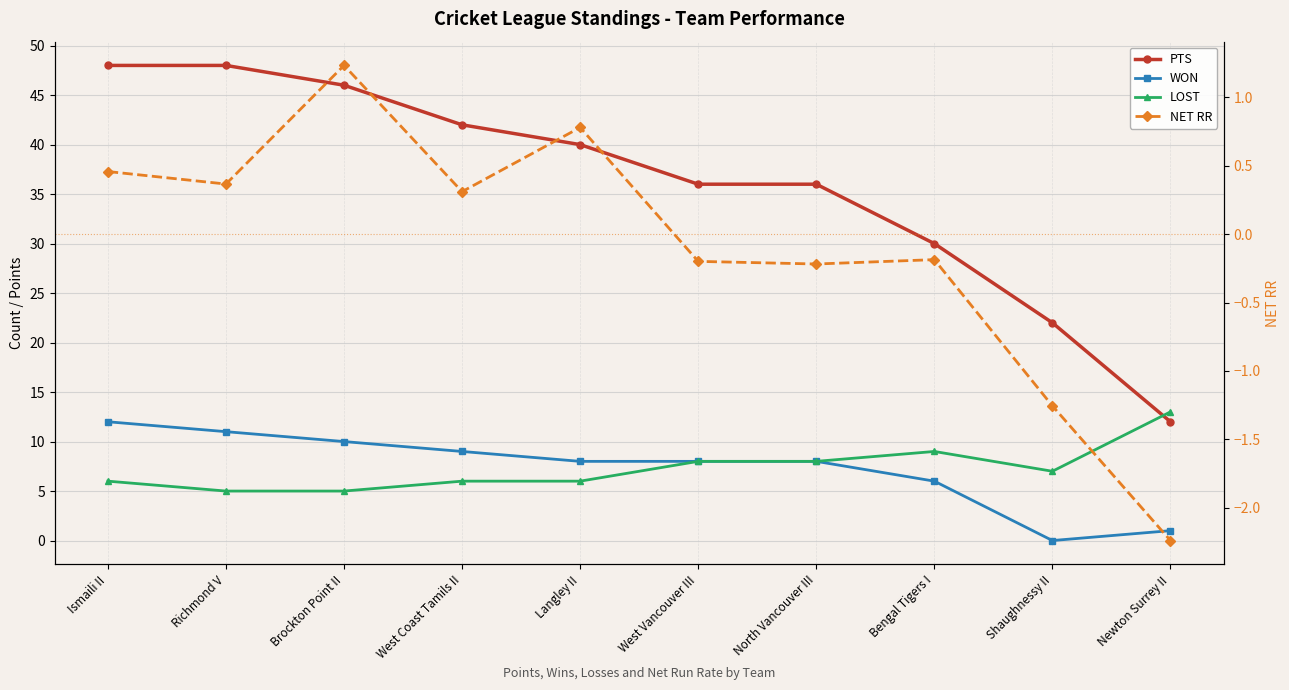

Reading left to right, what are all the values shown in this chart?

PTS: Ismaili II=48.0	Richmond V=48.0	Brockton Point II=46.0	West Coast Tamils II=42.0	Langley II=40.0	West Vancouver III=36.0	North Vancouver III=36.0	Bengal Tigers I=30.0	Shaughnessy II=22.0	Newton Surrey II=12.0
WON: Ismaili II=12.0	Richmond V=11.0	Brockton Point II=10.0	West Coast Tamils II=9.0	Langley II=8.0	West Vancouver III=8.0	North Vancouver III=8.0	Bengal Tigers I=6.0	Shaughnessy II=0.0	Newton Surrey II=1.0
LOST: Ismaili II=6.0	Richmond V=5.0	Brockton Point II=5.0	West Coast Tamils II=6.0	Langley II=6.0	West Vancouver III=8.0	North Vancouver III=8.0	Bengal Tigers I=9.0	Shaughnessy II=7.0	Newton Surrey II=13.0
NET RR: Ismaili II=0.5	Richmond V=0.4	Brockton Point II=1.2	West Coast Tamils II=0.3	Langley II=0.8	West Vancouver III=-0.2	North Vancouver III=-0.2	Bengal Tigers I=-0.2	Shaughnessy II=-1.3	Newton Surrey II=-2.2